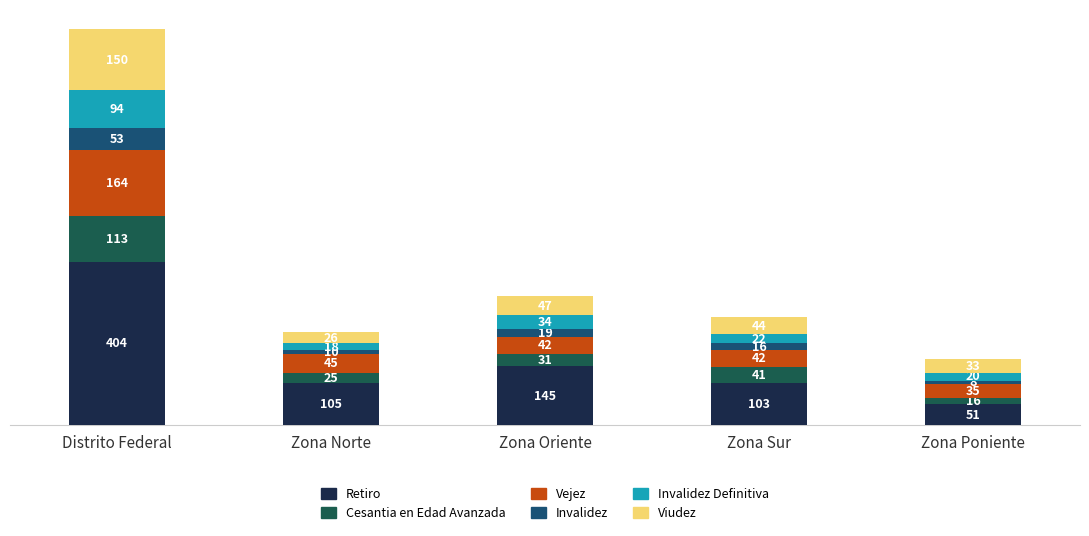

At which category is the sum across all series the highest?

Distrito Federal